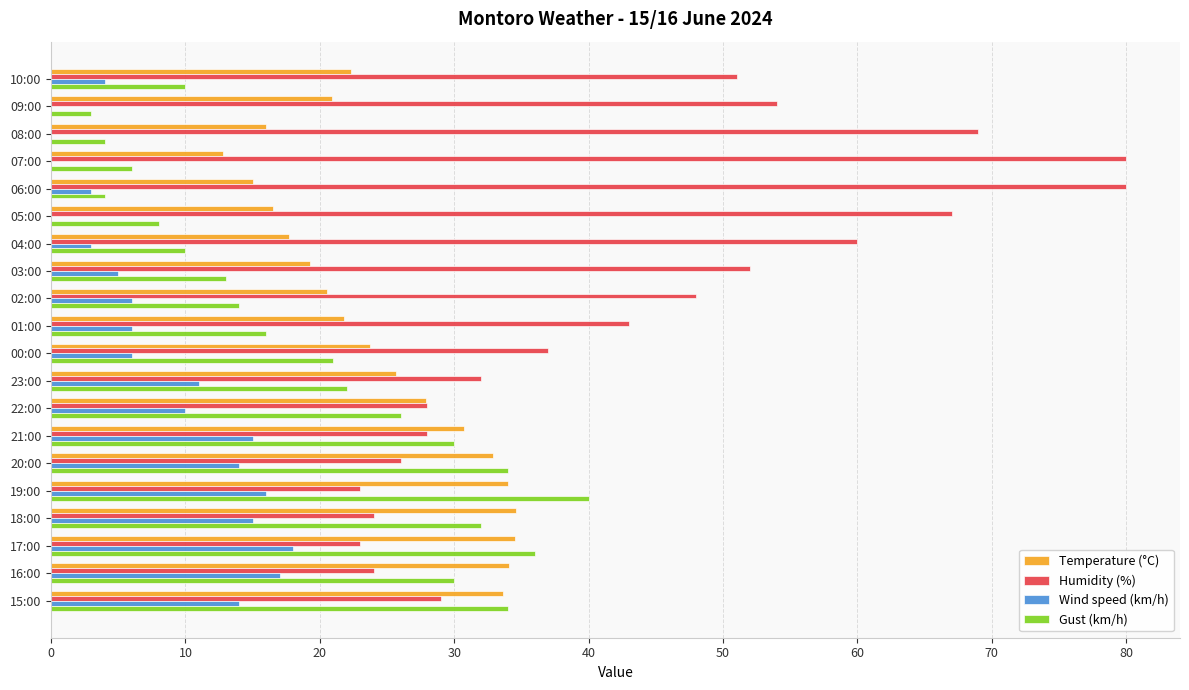

What is the maximum value for Temperature (°C)?

34.6